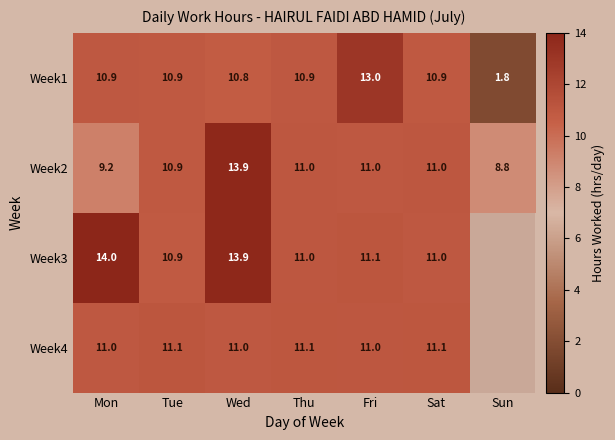

At which label does Week2 reach its peak?

Wed